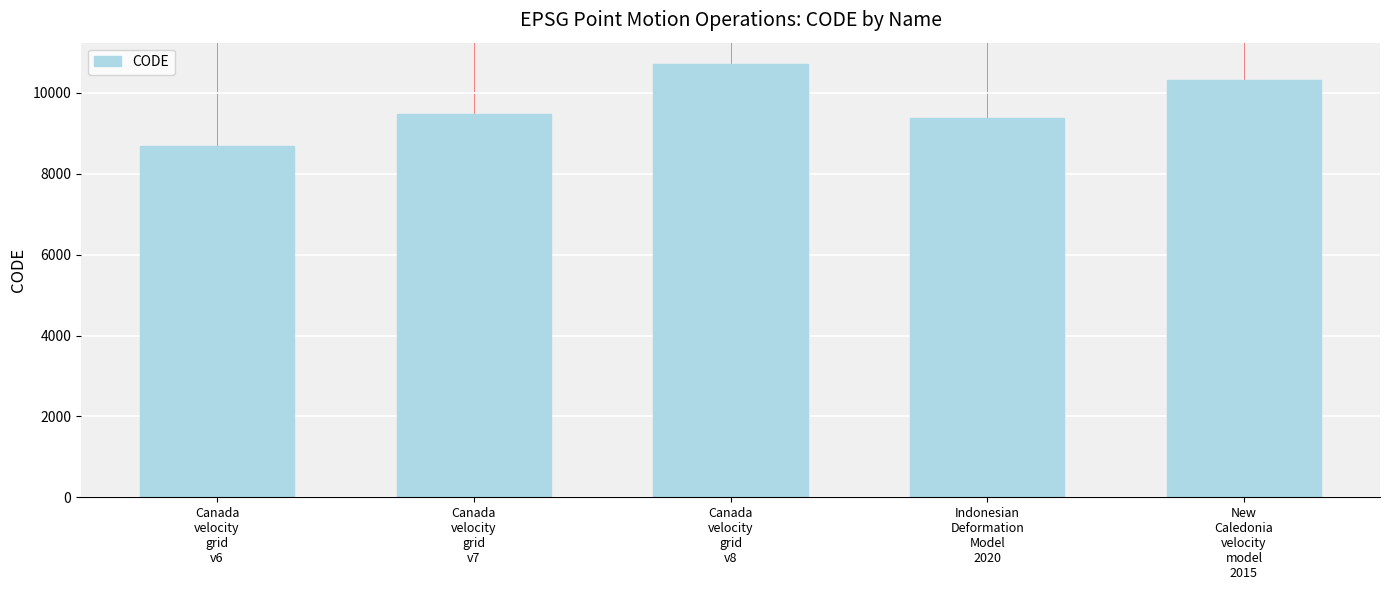

The value at Canada
velocity
grid
v7 is 5985. True or false?

False